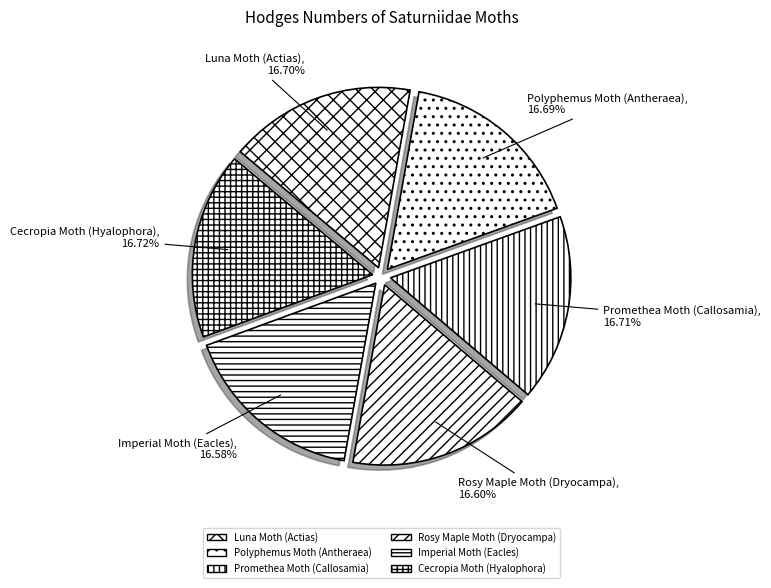

Is there any slice that represents more than half of the pie?

No